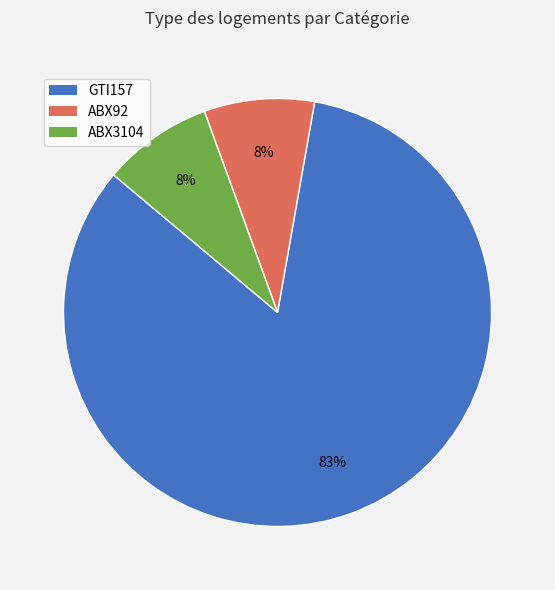

What is the largest slice in the pie chart?

GTI157